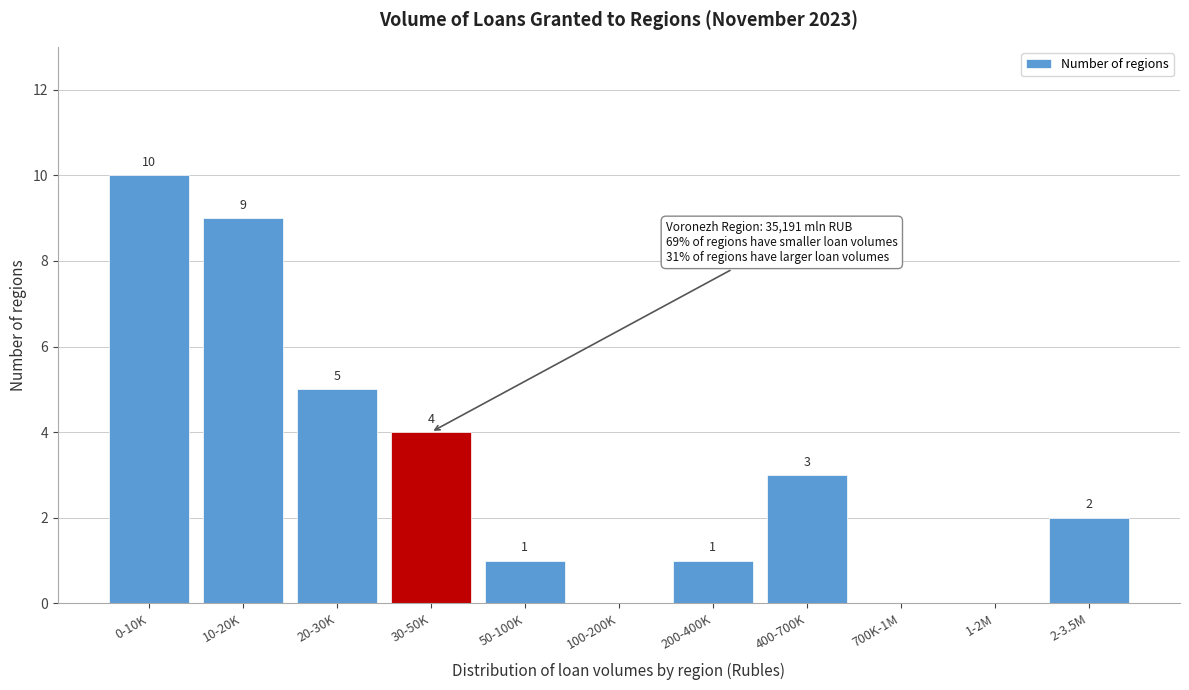

Reading right to left, extract all data points from this chart.

2-3.5M=2	1-2M=0	700K-1M=0	400-700K=3	200-400K=1	100-200K=0	50-100K=1	30-50K=4	20-30K=5	10-20K=9	0-10K=10